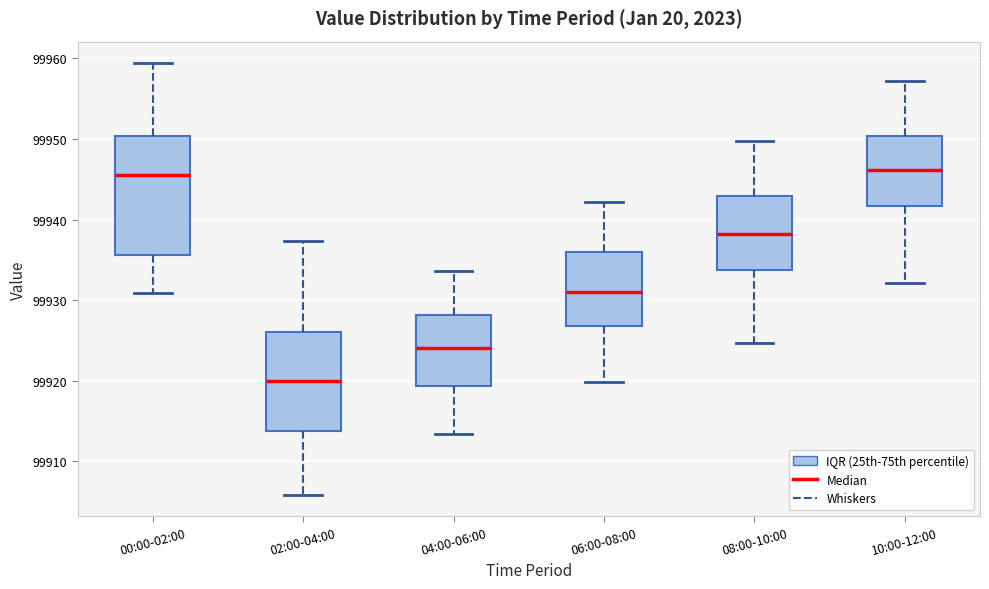

Which box is the tallest, from its lower edge to its upper edge?

00:00-02:00